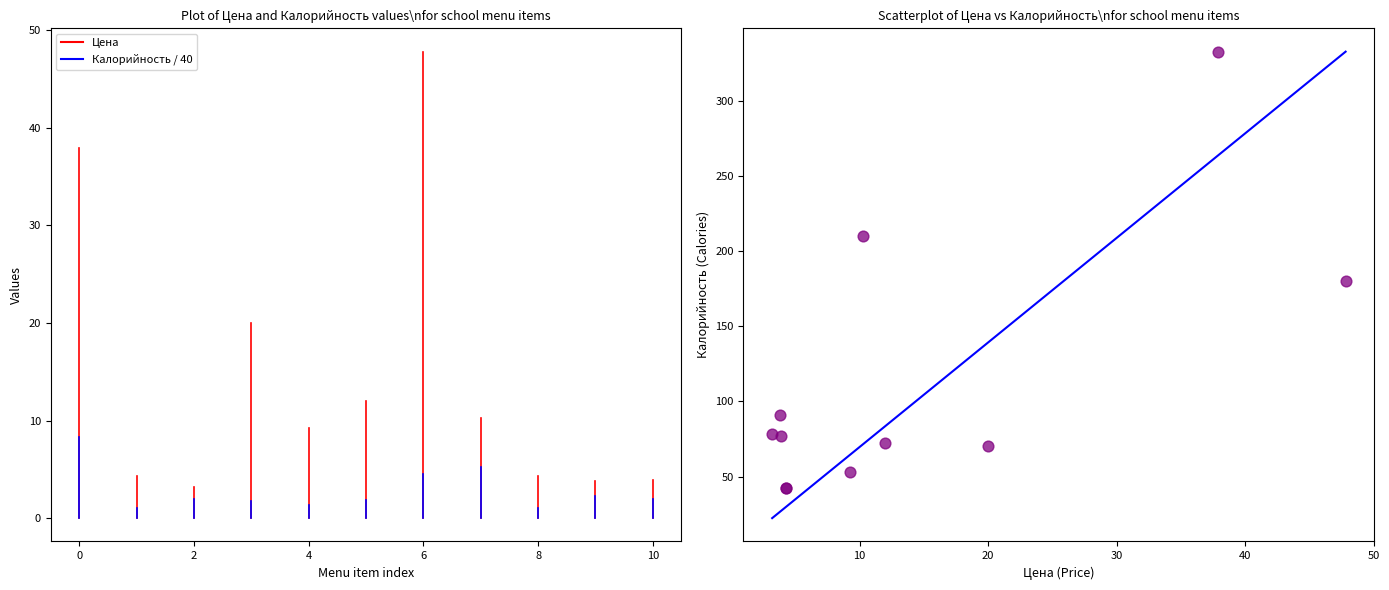

What Y value in the scatter plot is closest to 187?

180.5